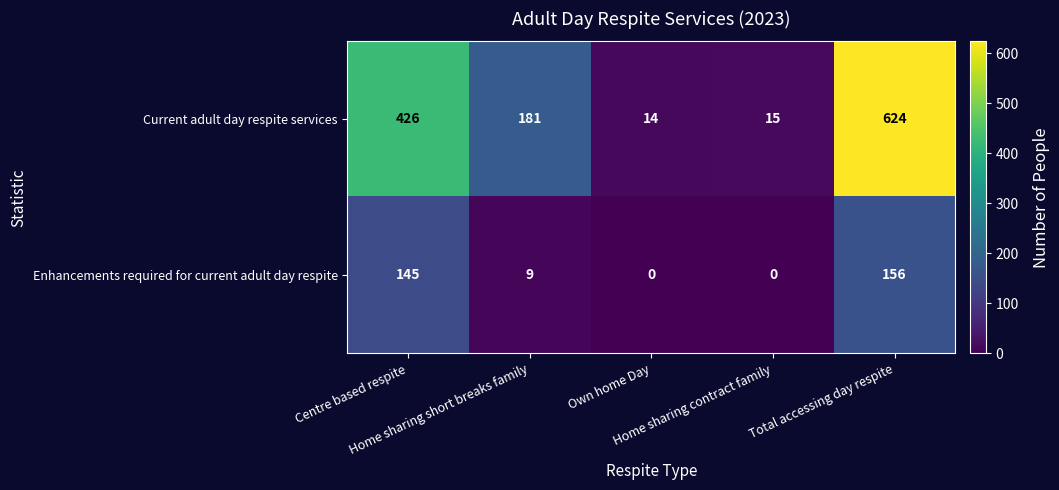

What is the spread (max minus min) of values at Own home Day?

14